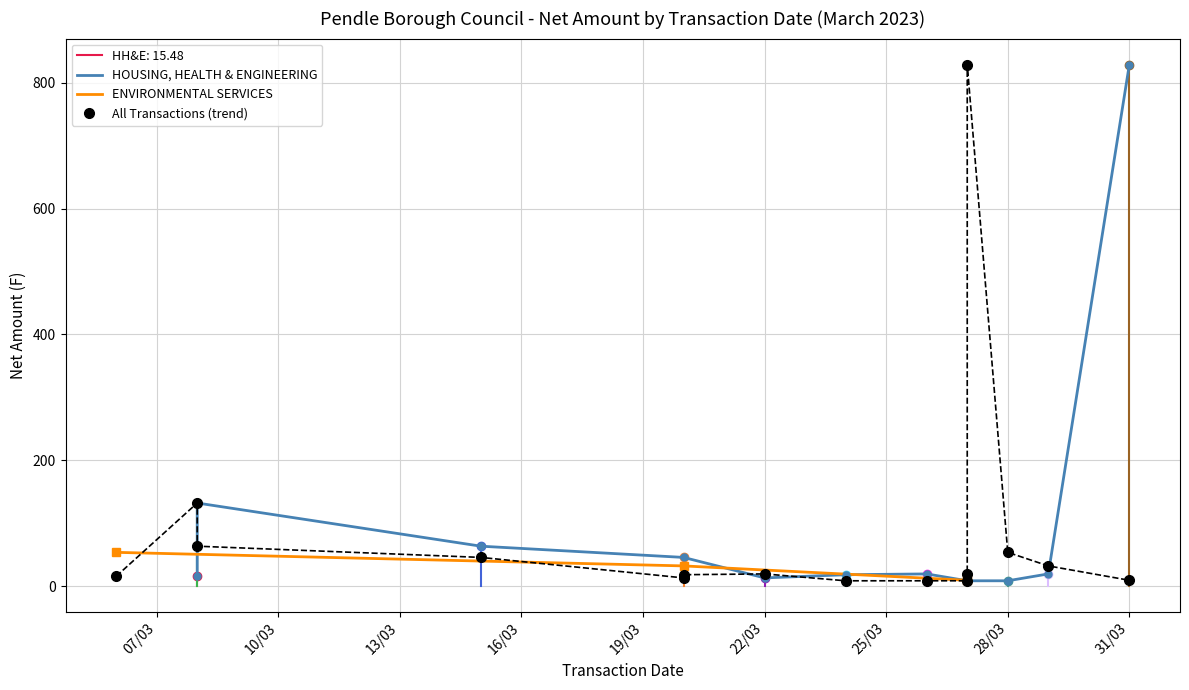

What is the change in value from 10/03 to 13/03?

-22.9